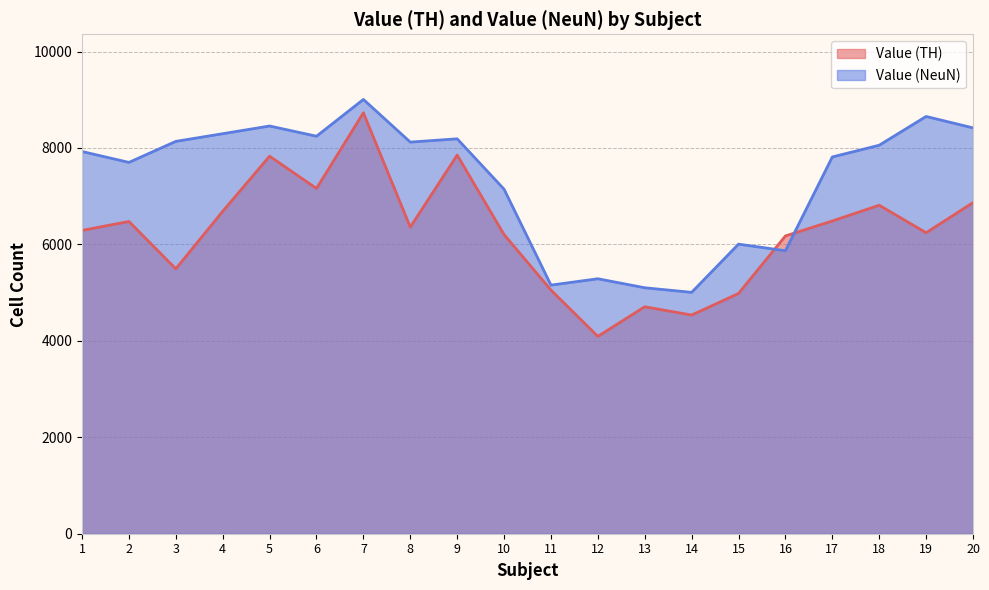

What is the difference between the highest and lowest values at 14?

471